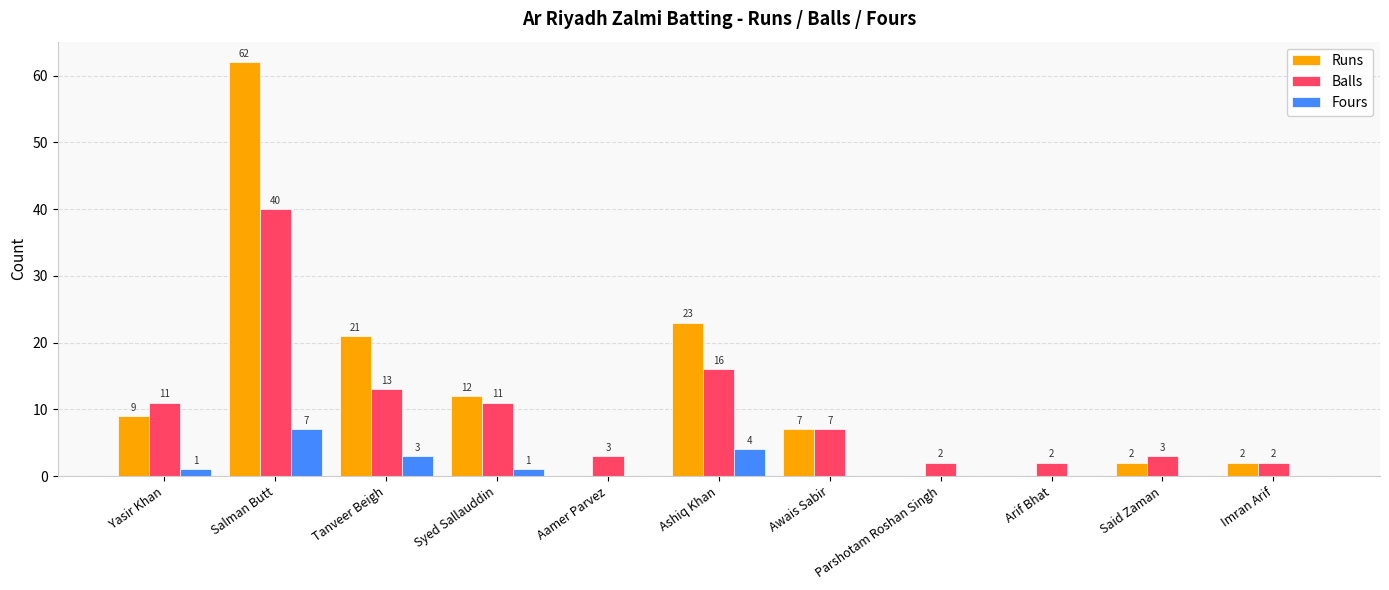

Are the bars grouped side by side (vs. stacked)?

Yes